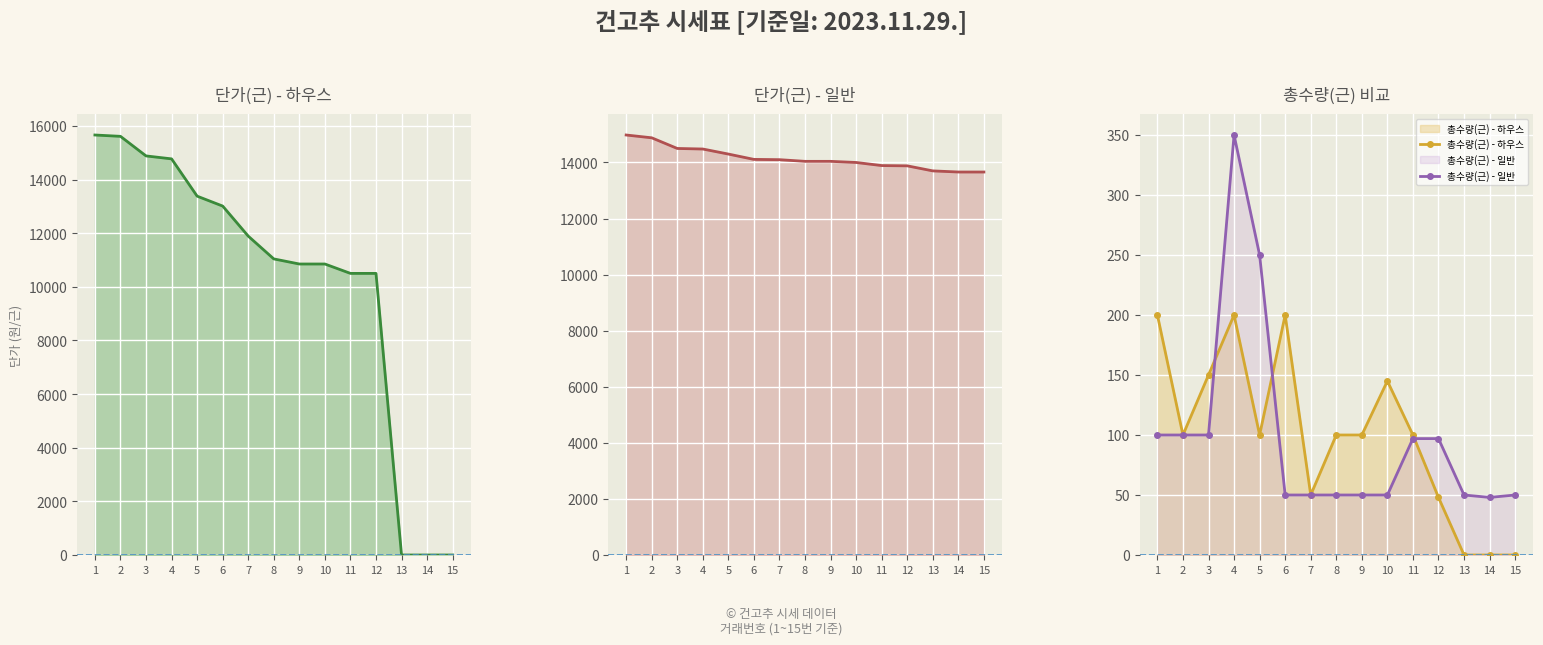

Which category has the lowest value across all series?

13